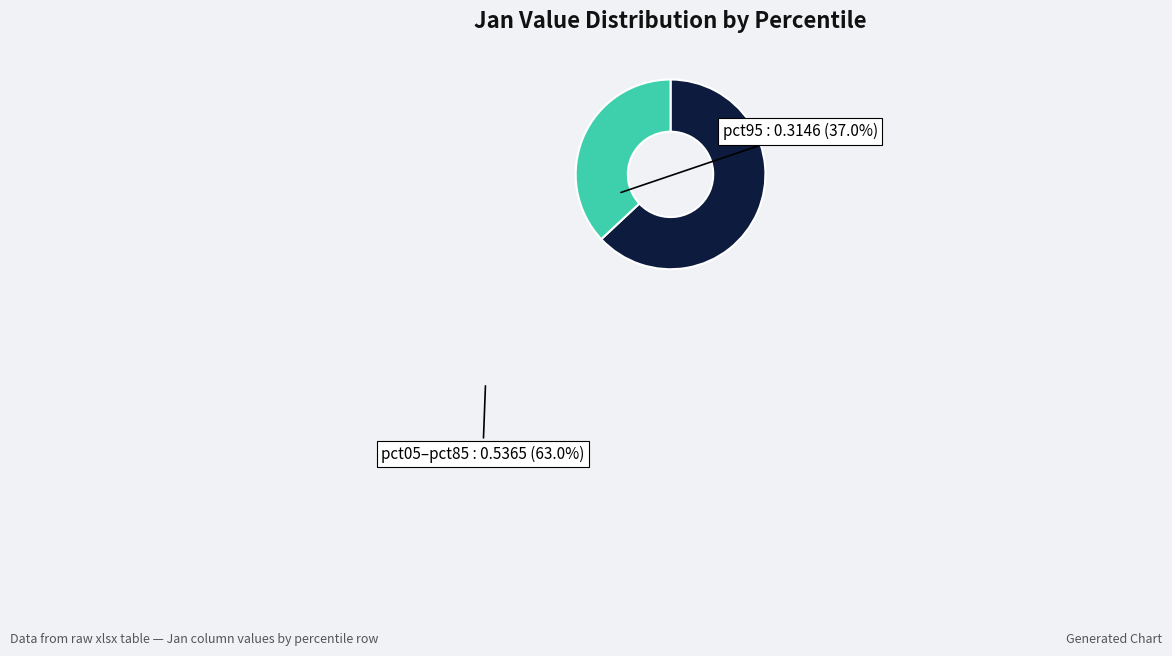

Which slice is the smallest?

pct95